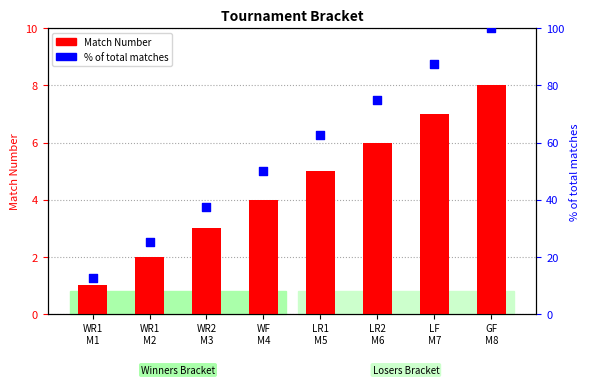

What is the total value across all series at LR1
M5?

67.5